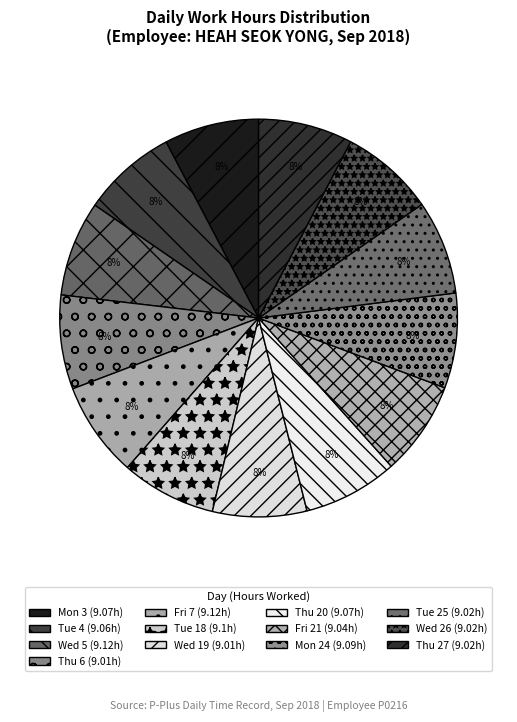

Rank the categories by value from highest to lowest.

Wed 5, Fri 7, Tue 18, Mon 24, Mon 3, Thu 20, Tue 4, Fri 21, Tue 25, Wed 26, Thu 27, Thu 6, Wed 19